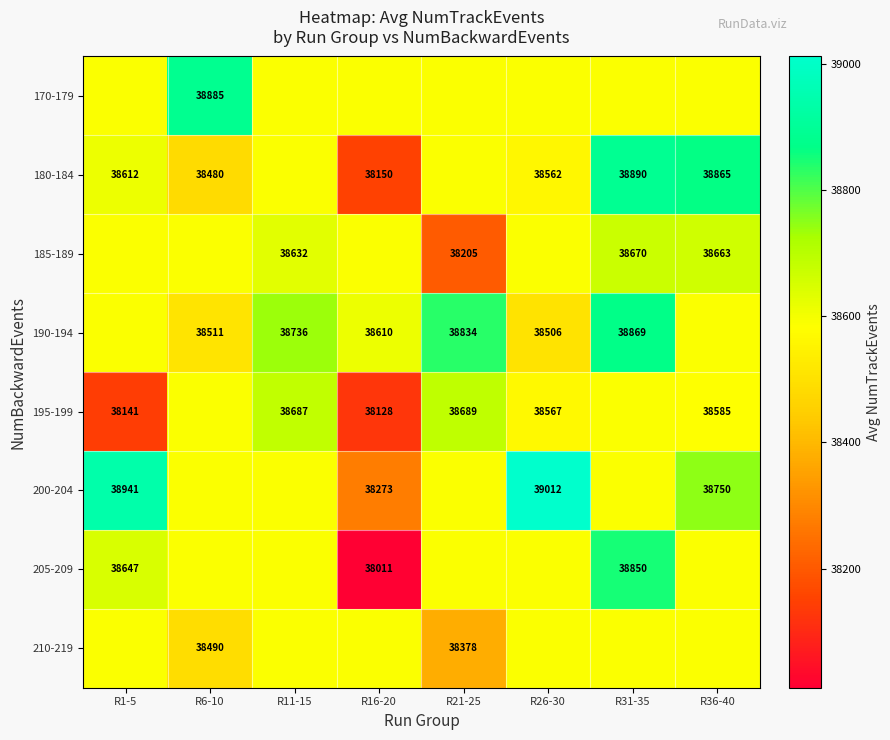

What is the sum of the 210-219 values at R26-30 and R36-40?

77176.9